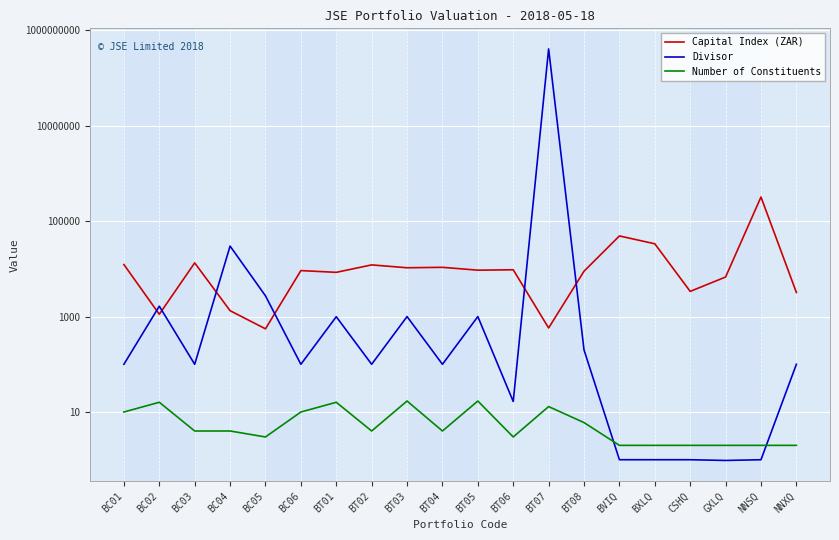

What is the difference between the highest and lowest values at BC04?

29996.0